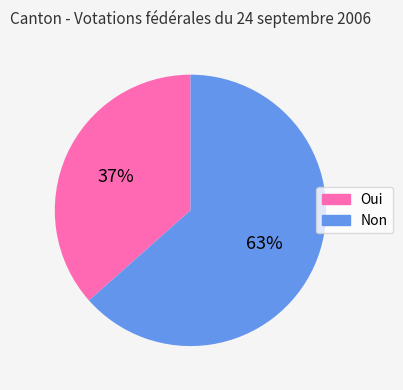

To the nearest percent, what is the average slice percentage?

50%